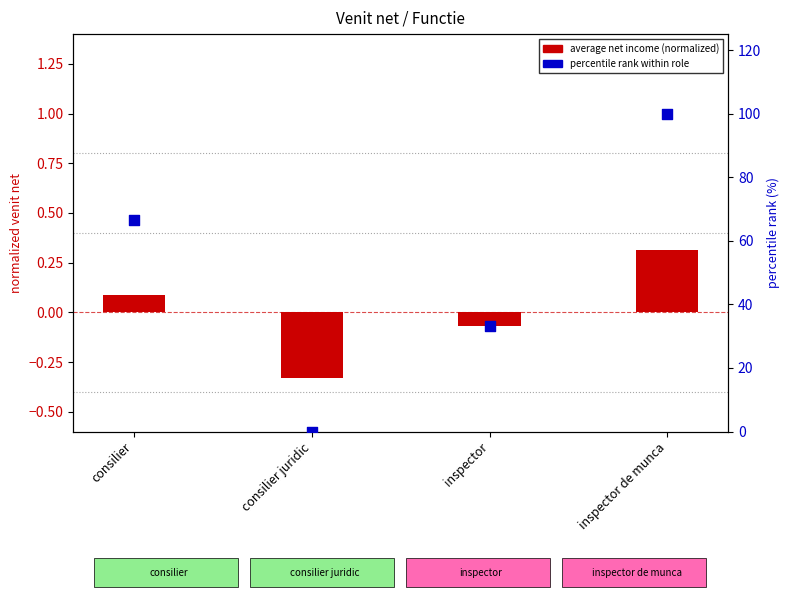

Which series contains the highest Y value?

percentile rank within role